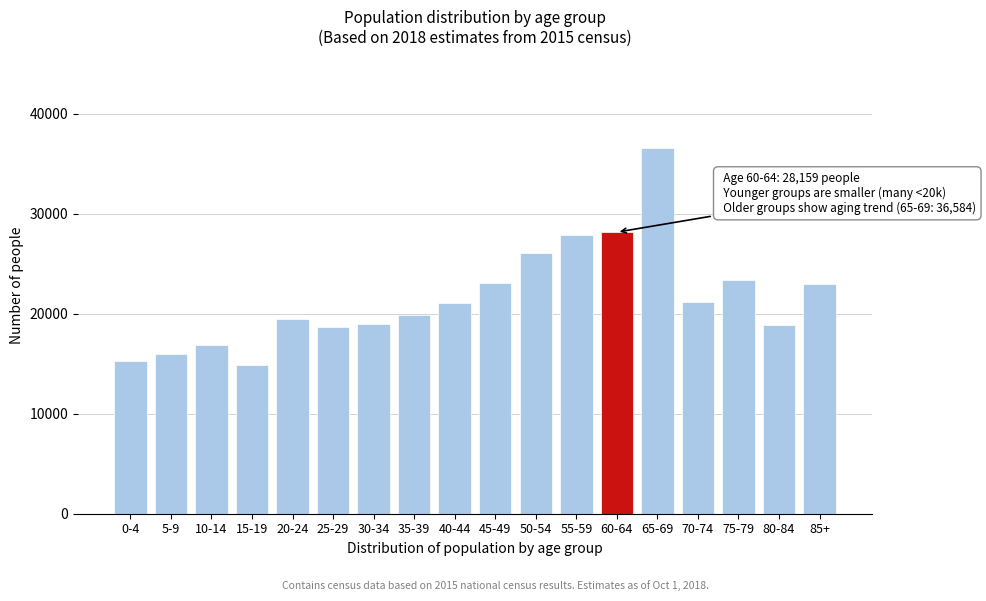

What is the ratio of the value at 50-54 to the value at 60-64?

0.9